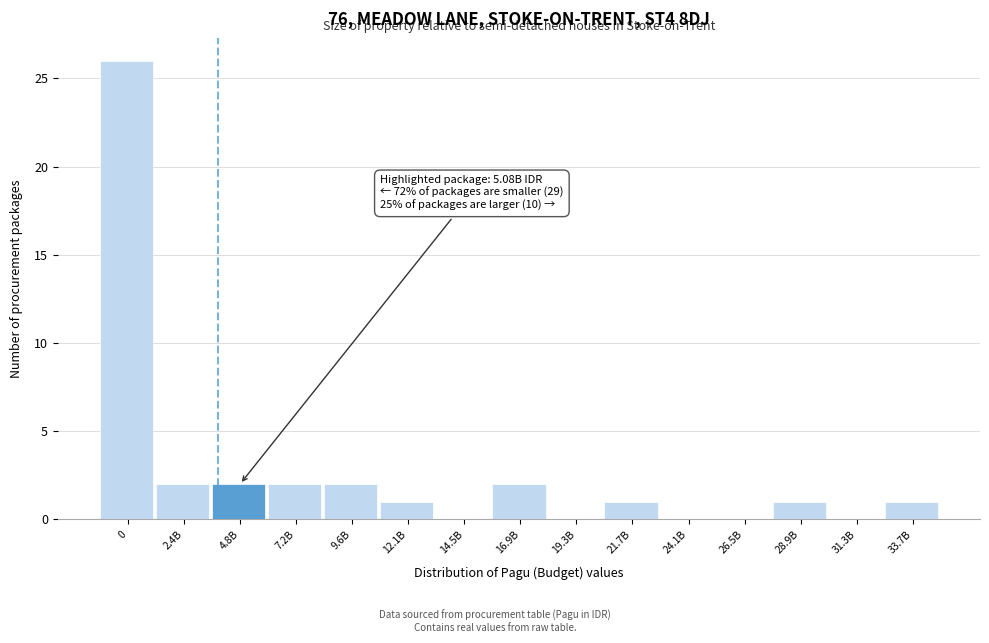

Reading right to left, transcribe all the data shown in this chart.

33.7B=1	31.3B=0	28.9B=1	26.5B=0	24.1B=0	21.7B=1	19.3B=0	16.9B=2	14.5B=0	12.1B=1	9.6B=2	7.2B=2	4.8B=2	2.4B=2	0=26